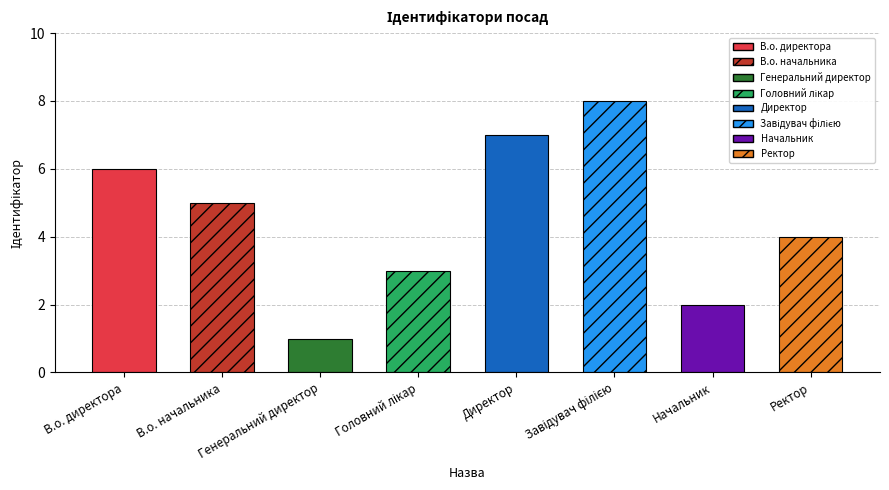

What is the change in value from В.о. директора to Генеральний директор?

-5